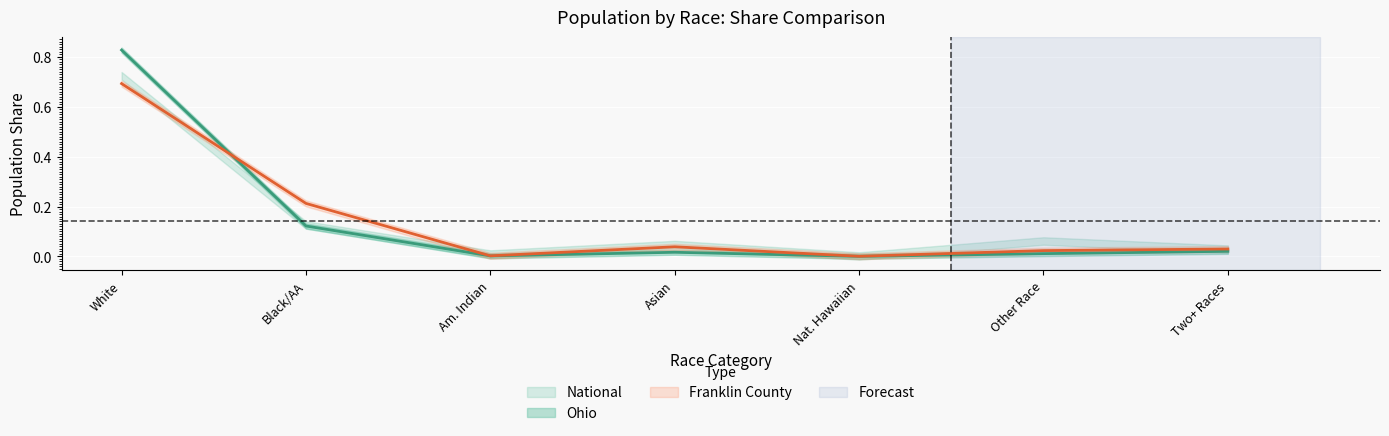

What position from the left is Asian?

4